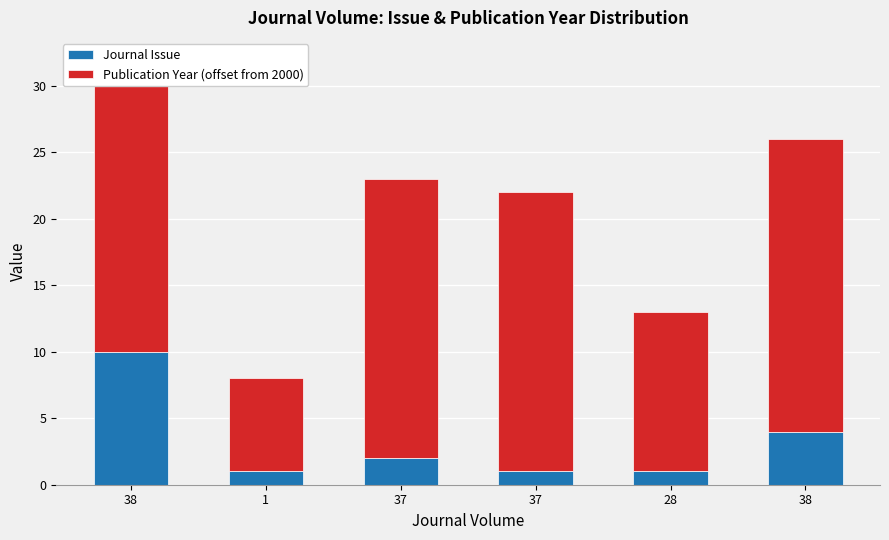

What is the highest value of the Journal Issue series?

10